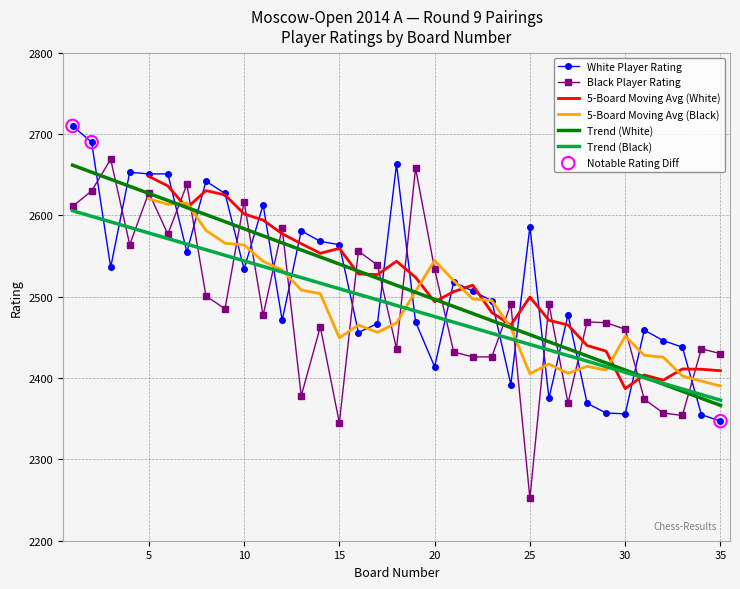

Is the value of Player Rating (Black) at 17 greater than the value of Player Rating (White) at 35?

Yes